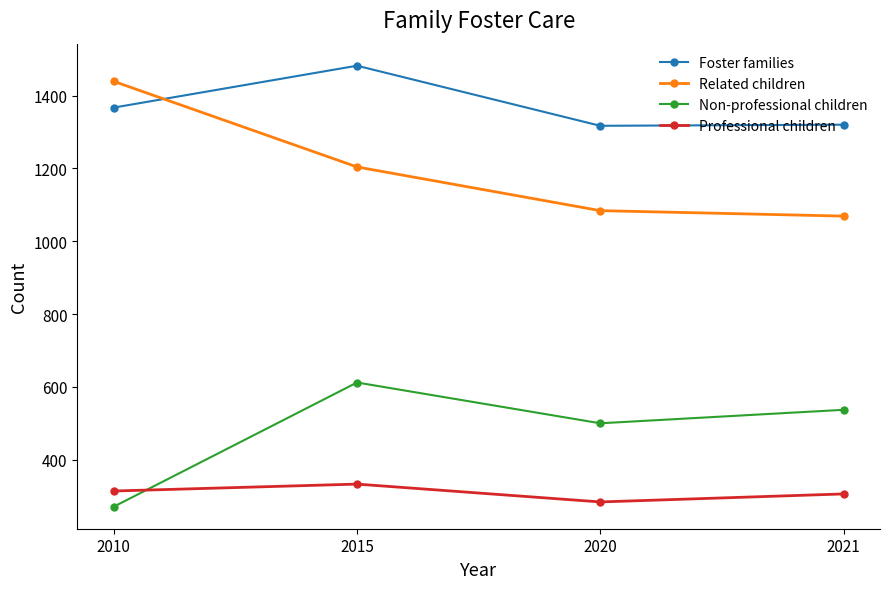

How many distinct data groups are displayed?

4